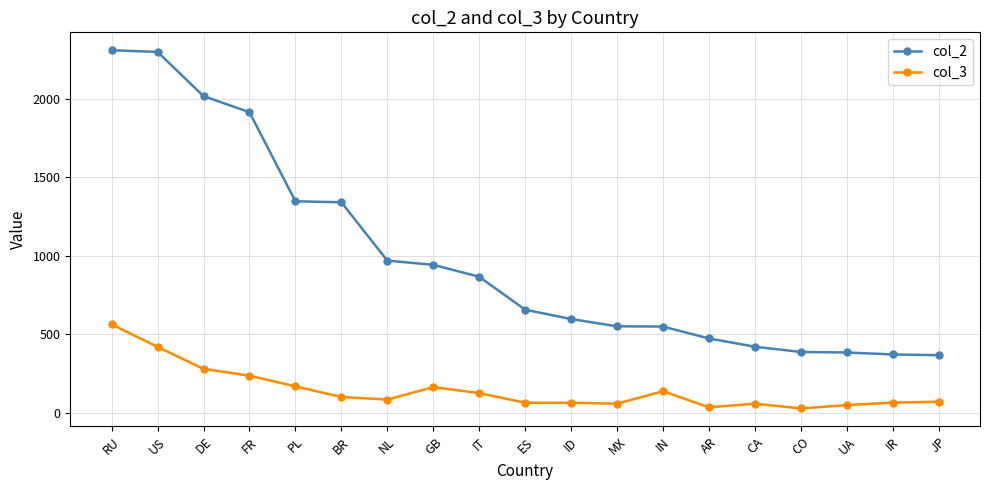

Which category has the highest value in the col_3 series?

RU